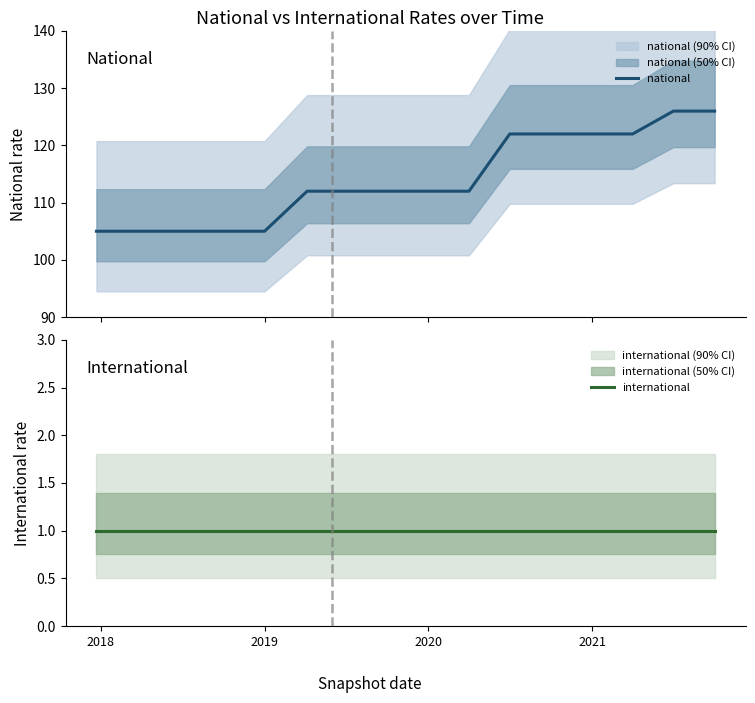

How many lines are shown in the chart?

2